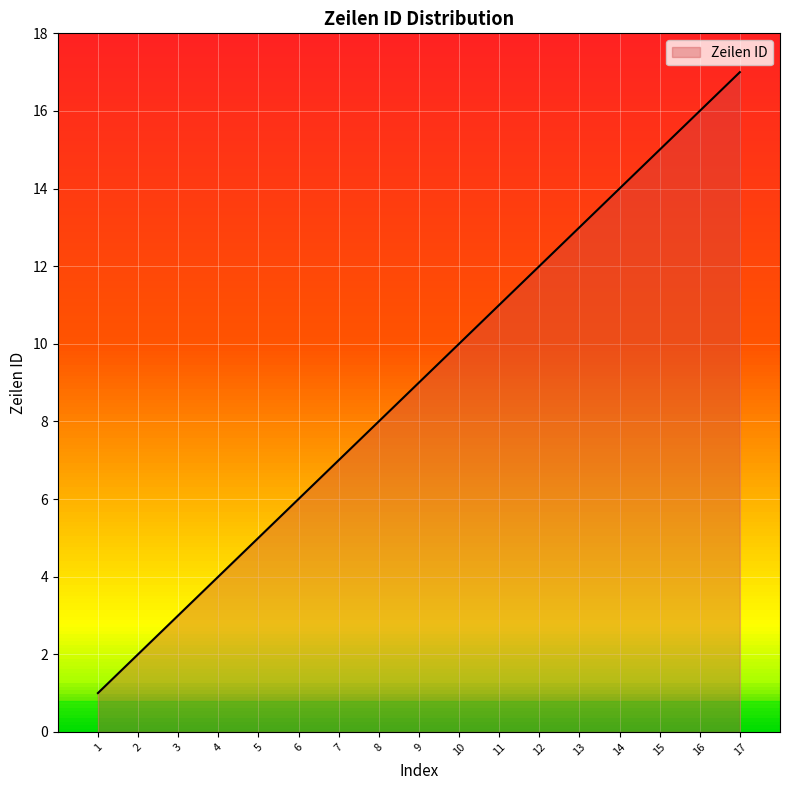

Between 10 and 4, which is larger?

10